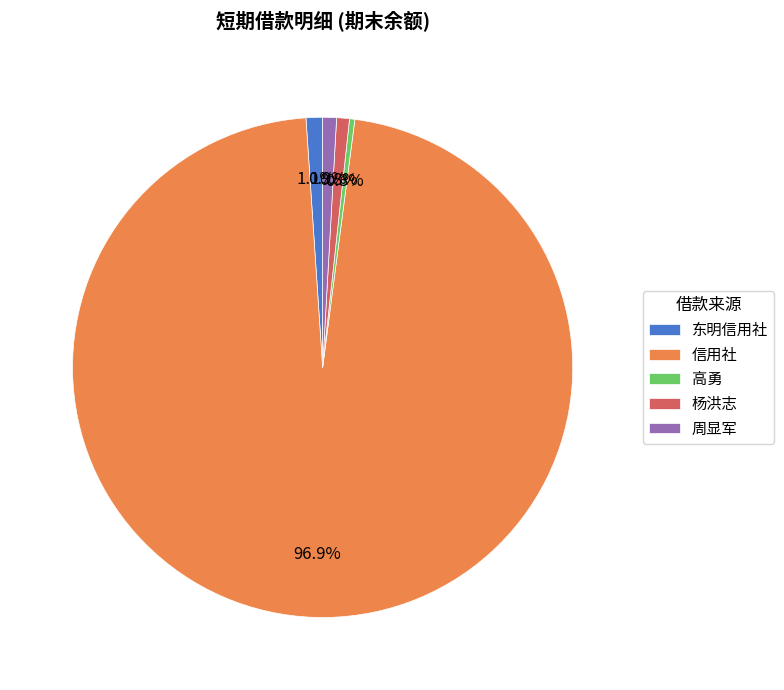

Which slice is the largest?

信用社